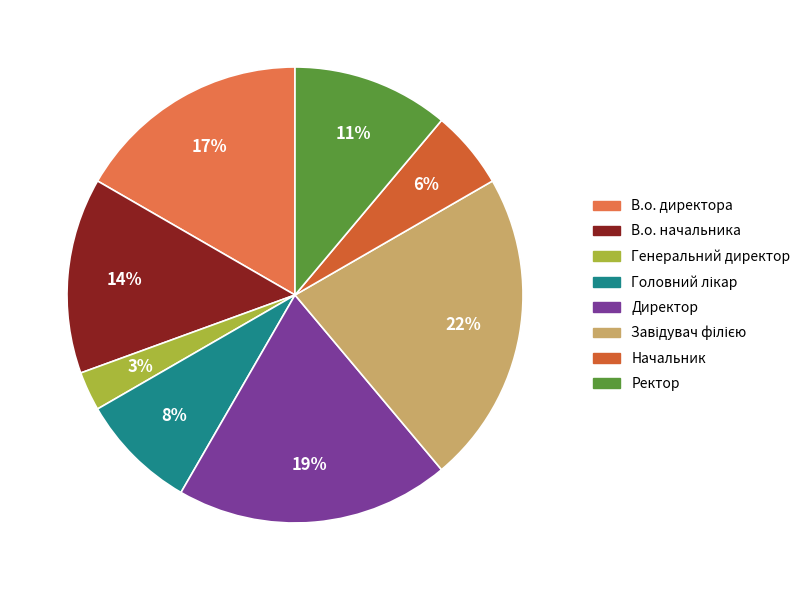

To the nearest percent, what percentage of the pie is Завідувач філією?

22%